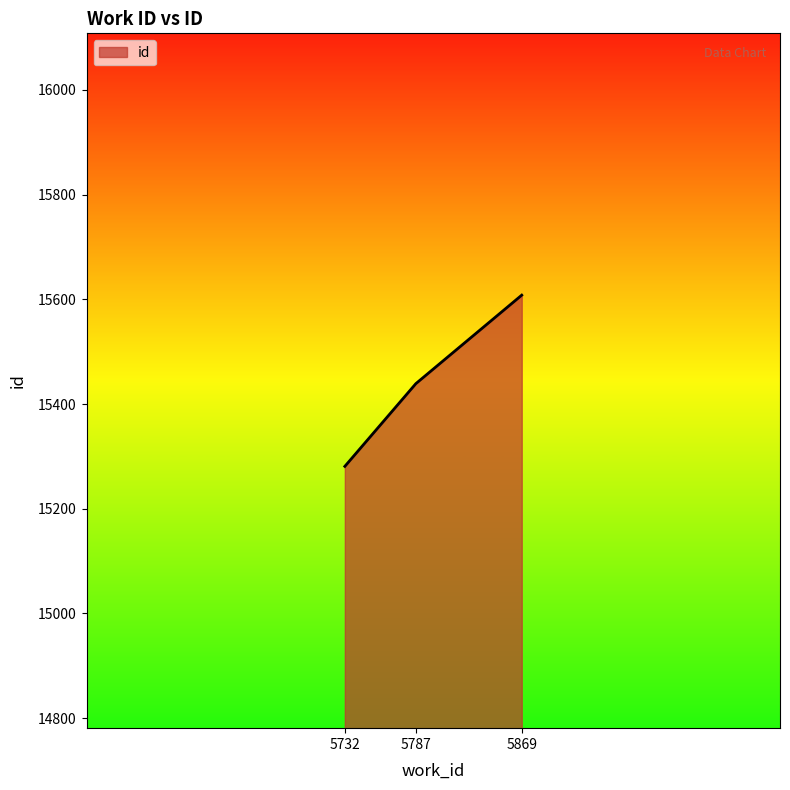

How many categories are shown in the chart?

3